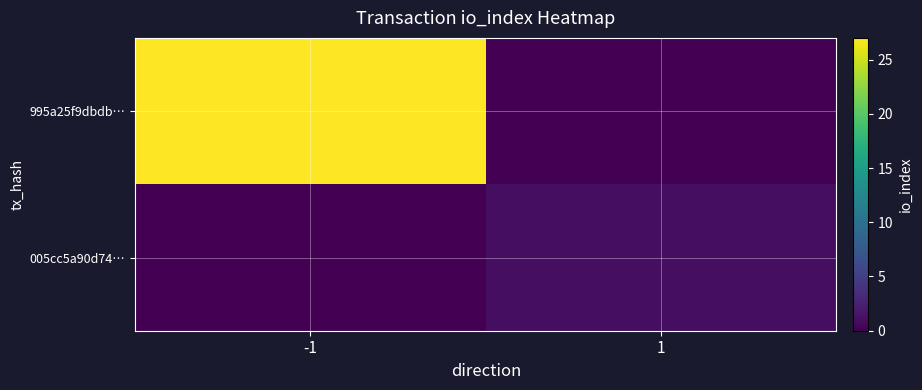

Which series has the widest spread of values?

995a25f9dbdb…